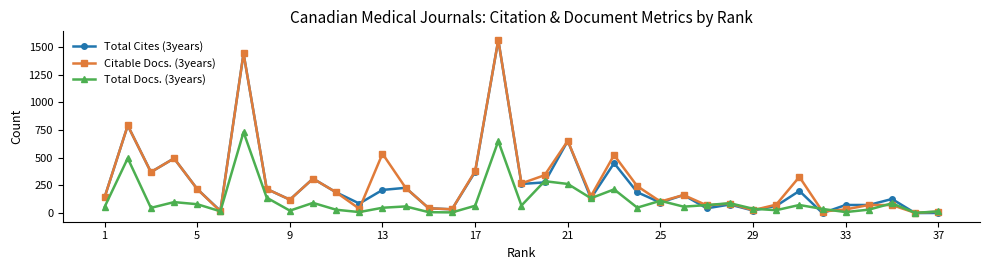

Which series has the widest spread of values?

Total Cites (3years)